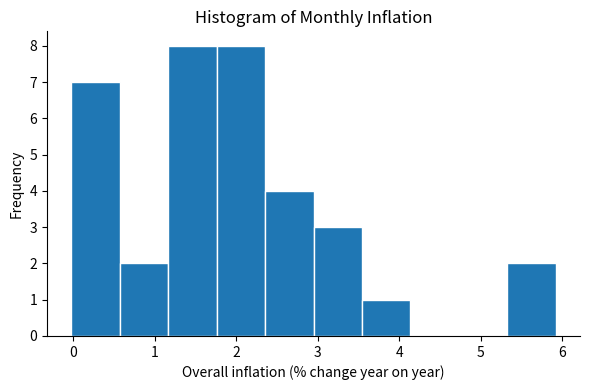

Reading left to right, transcribe this chart: for each bar, give the range it covers on the x-axis and its height. Neither the bar edges nor the heights are printed on the chart, so give them approximately, as read against the axes.

0.0 to 0.6: 7
0.6 to 1.2: 2
1.2 to 1.8: 8
1.8 to 2.4: 8
2.4 to 2.9: 4
2.9 to 3.5: 3
3.5 to 4.1: 1
4.1 to 4.7: 0
4.7 to 5.3: 0
5.3 to 5.9: 2